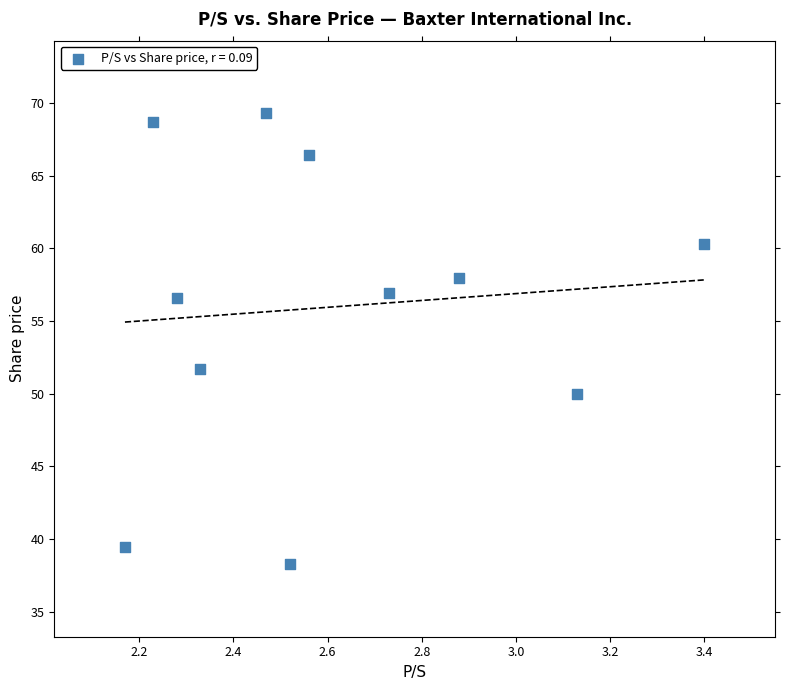

What Y value in the scatter plot is closest to 53?

51.7